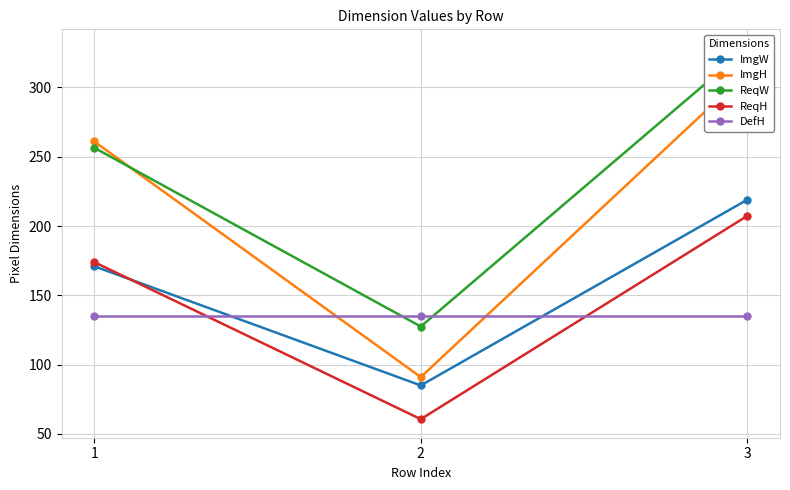

Rank the series by their maximum value, from highest to lowest.

ReqW, ImgH, ImgW, ReqH, DefH